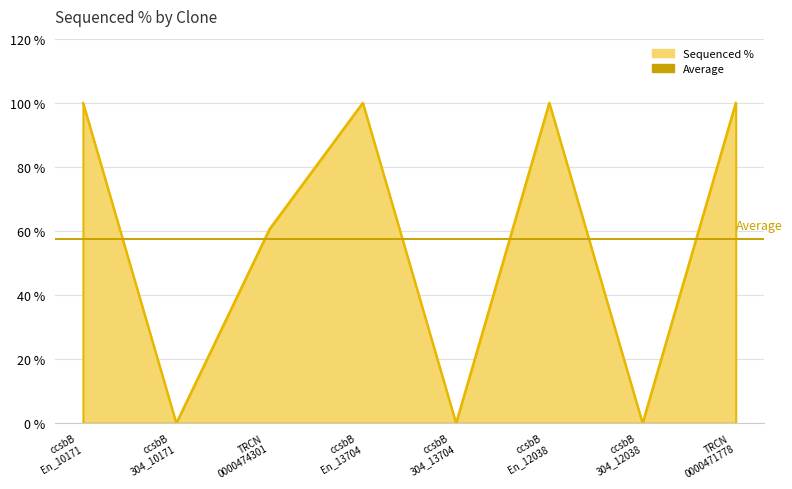

Which has a higher value, ccsbB En_10171 or ccsbB En_12038?

ccsbB En_10171